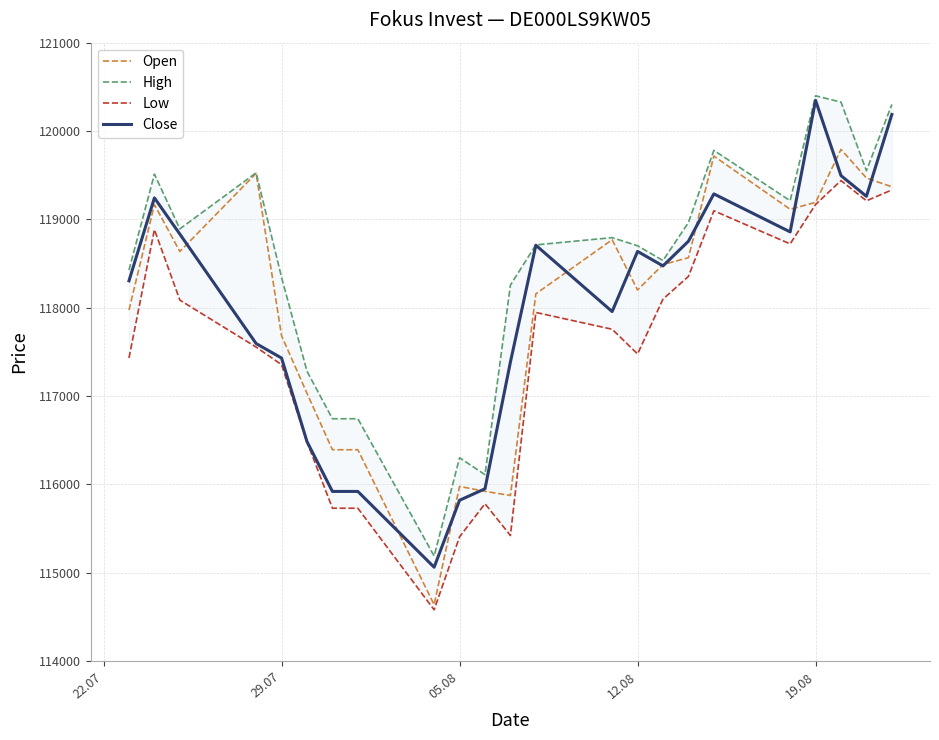

The value of Close at 29.07 is 117430. True or false?

True